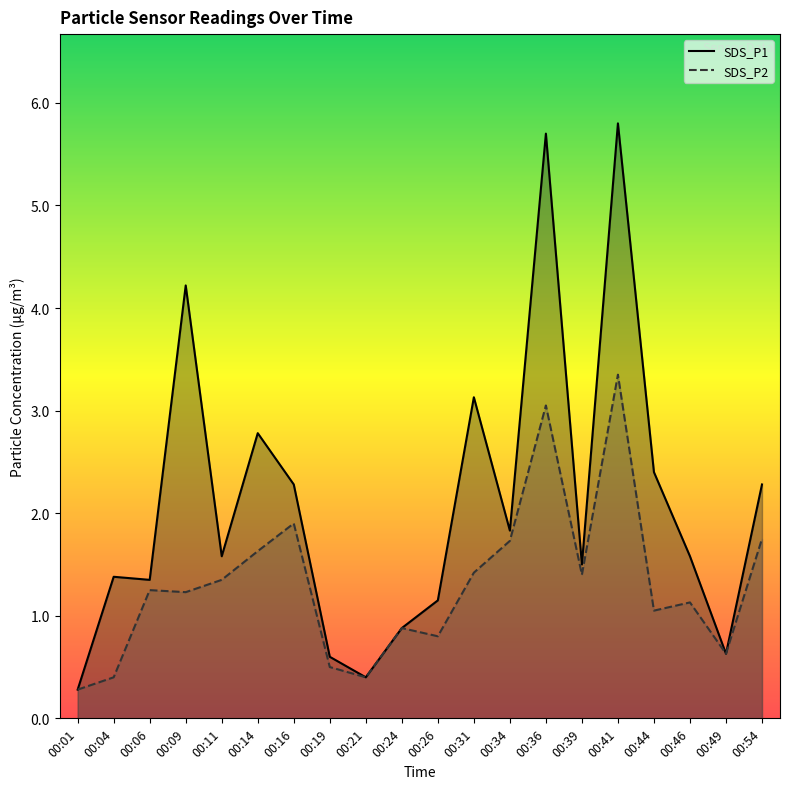

List the series in order of their overall mean, lowest first.

SDS_P2, SDS_P1